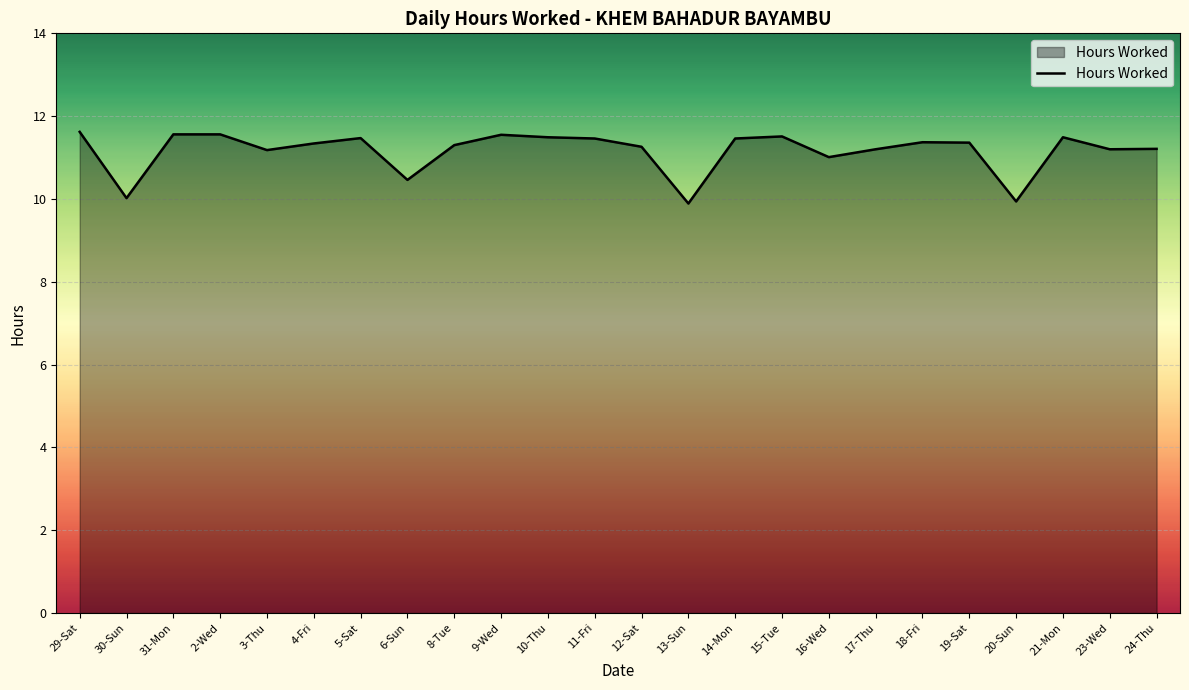

What is the ratio of the value at 19-Sat to the value at 4-Fri?

1.0